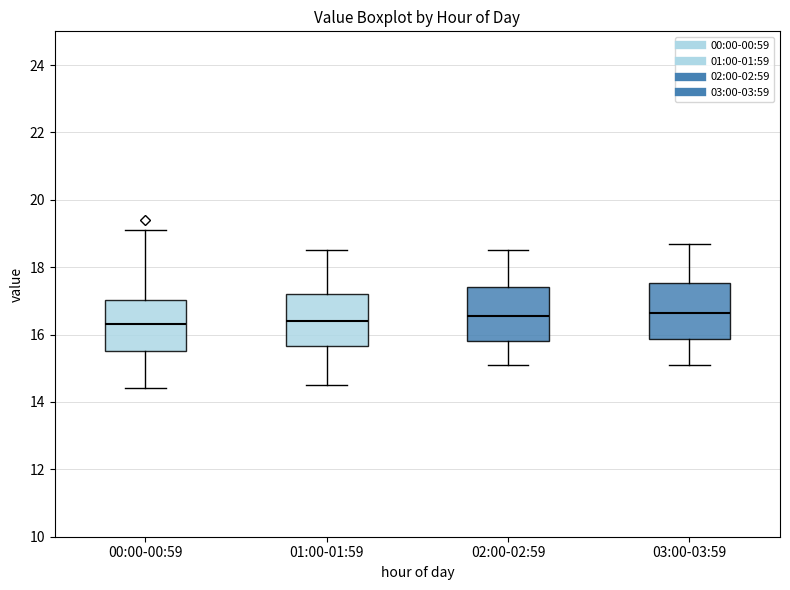

Reading left to right, transcribe this box plot: for each box, give where its median line is, the range the box spans, and where its two whiskers end, as read against the y-axis. The values are not printed on the chart, so give them approximately, as read against the axis.

00:00-00:59: median 16.4, box 15.6 to 17.0, whiskers 14.4 to 19.2
01:00-01:59: median 16.4, box 15.6 to 17.2, whiskers 14.6 to 18.6
02:00-02:59: median 16.6, box 15.8 to 17.4, whiskers 15.2 to 18.6
03:00-03:59: median 16.6, box 15.8 to 17.6, whiskers 15.2 to 18.8